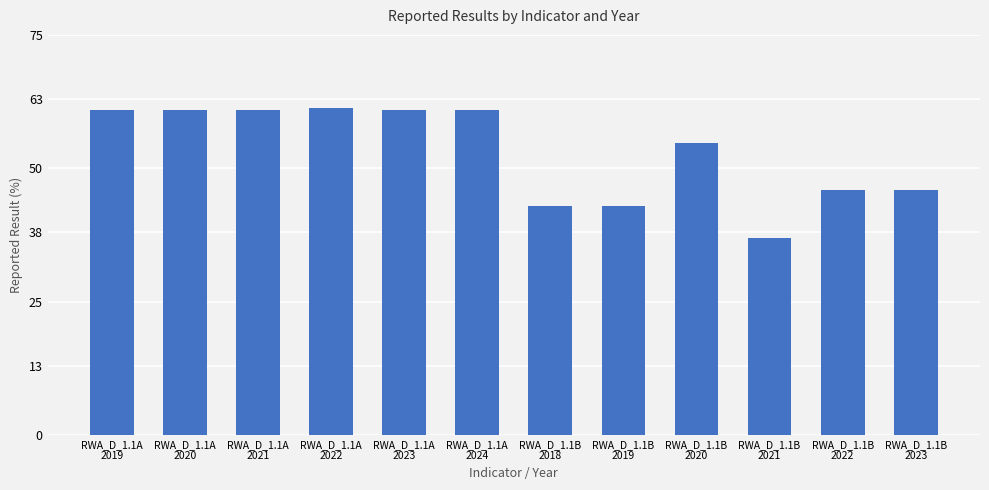

What is the change in value from RWA_D_1.1A
2021 to RWA_D_1.1B
2023?

-15.0